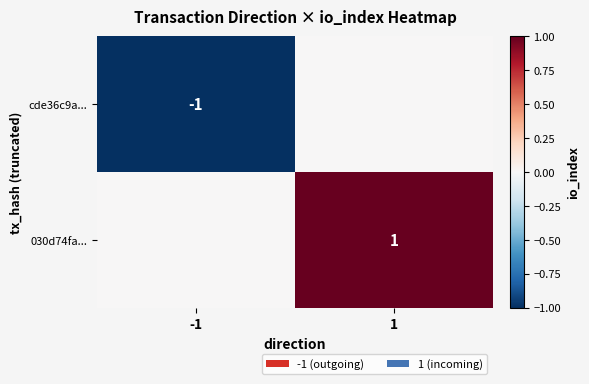

The 030d74fa... series shows 0 at -1. True or false?

False